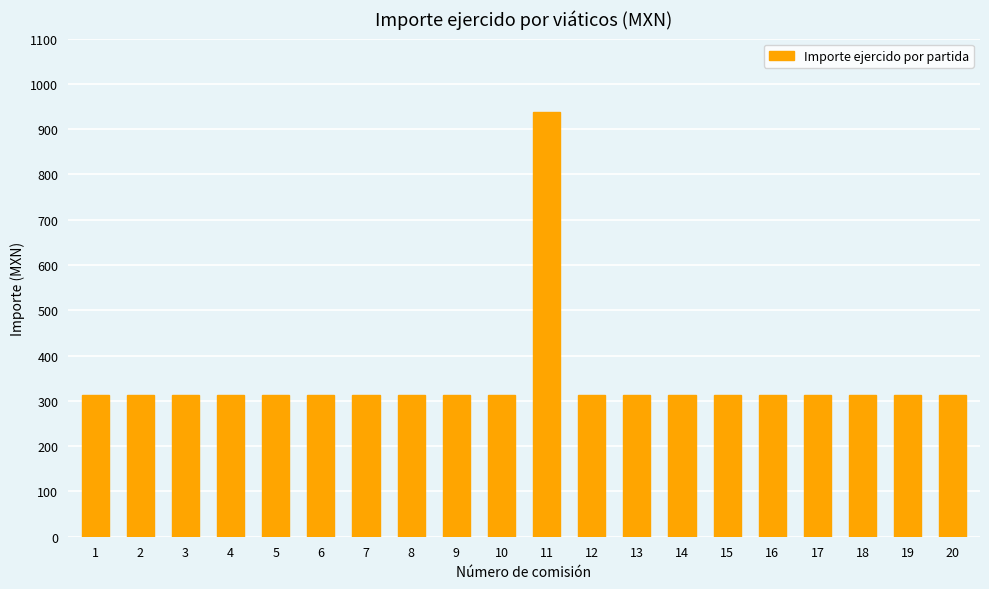

Reading left to right, extract all data points from this chart.

312.5	312.5	312.5	312.5	312.5	312.5	312.5	312.5	312.5	312.5	937.5	312.5	312.5	312.5	312.5	312.5	312.5	312.5	312.5	312.5